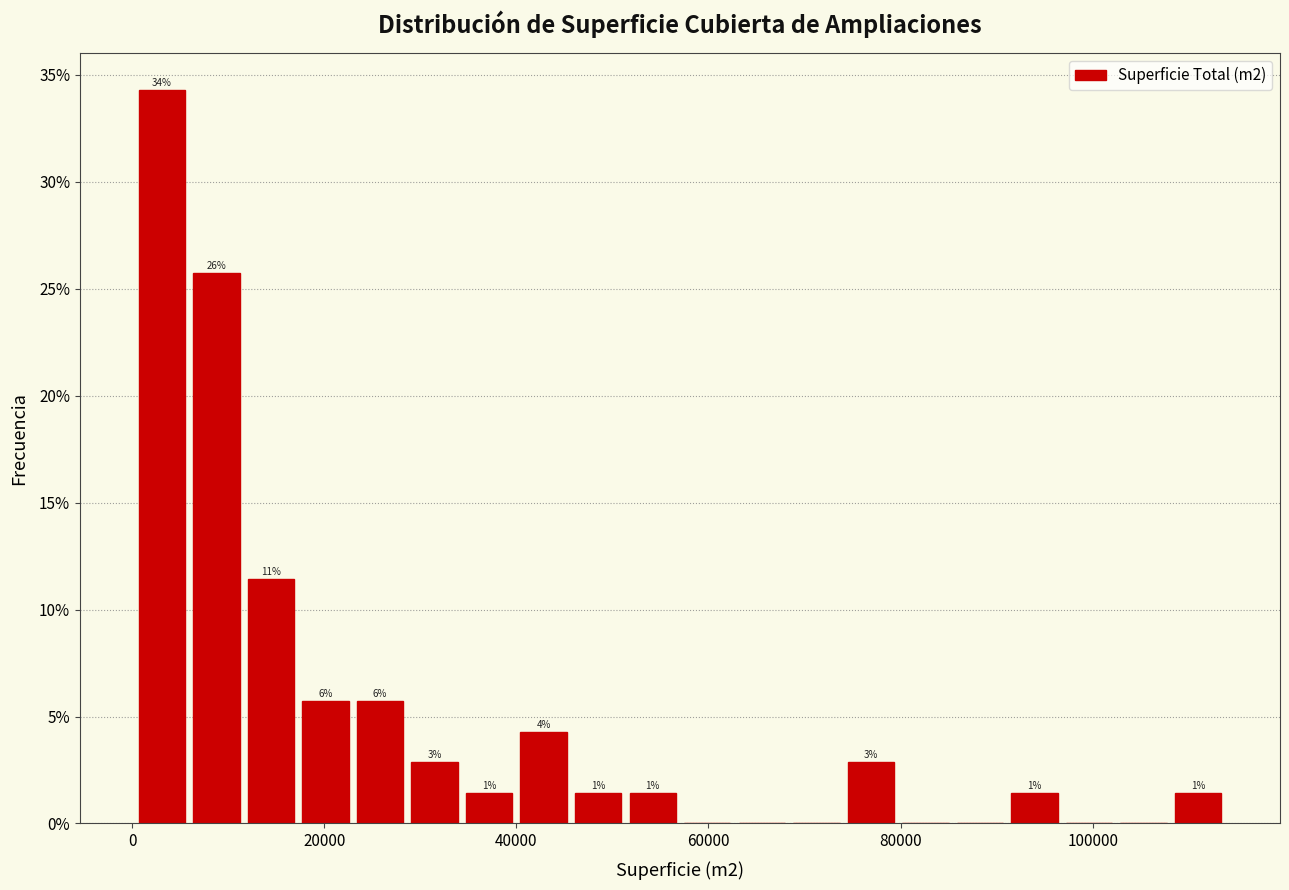

Read against the x-axis, roughly where is the centre of the tallest bar?

4000